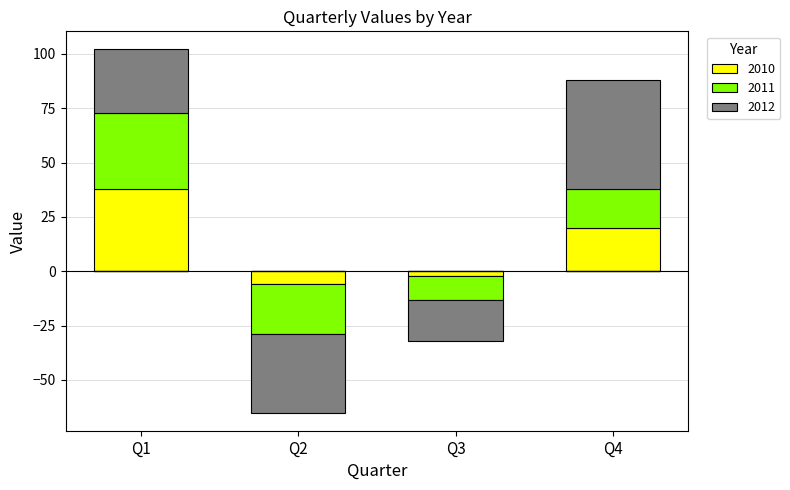

The 2011 series shows 11 at Q1. True or false?

False